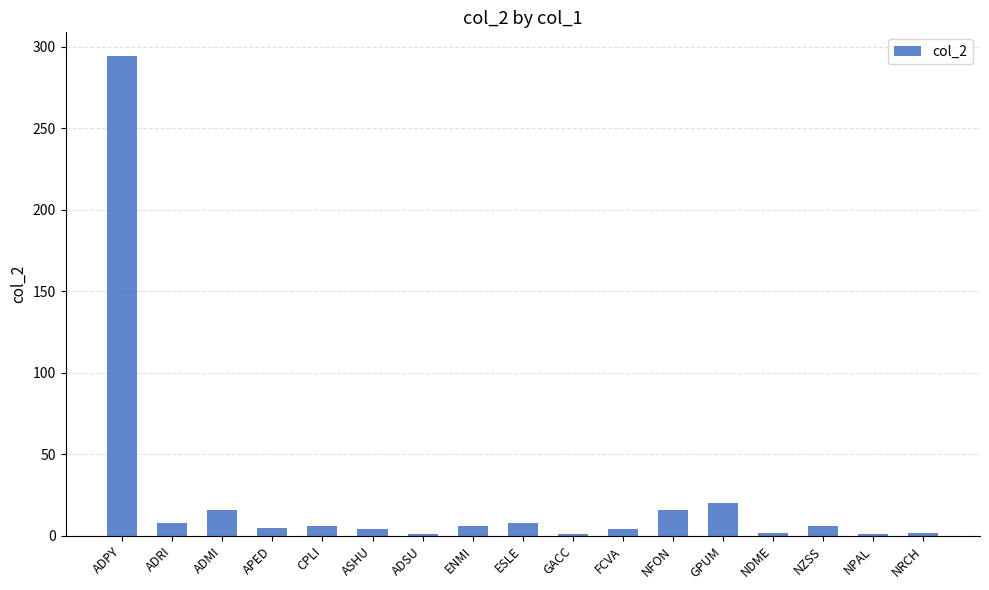

How many bars are there in total?

17